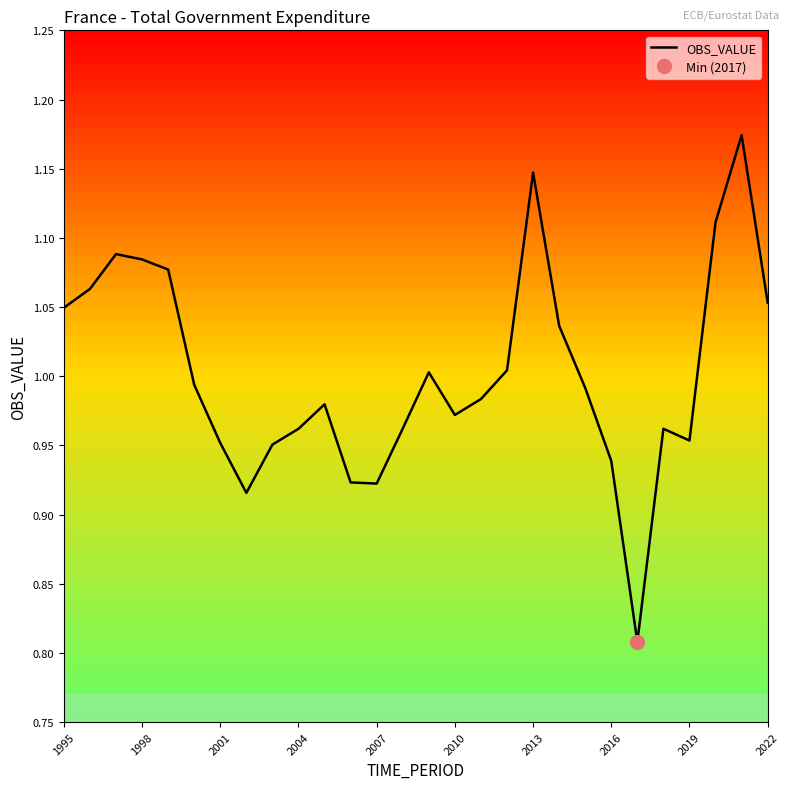

What is the value of the 11th point from the left?

1.0